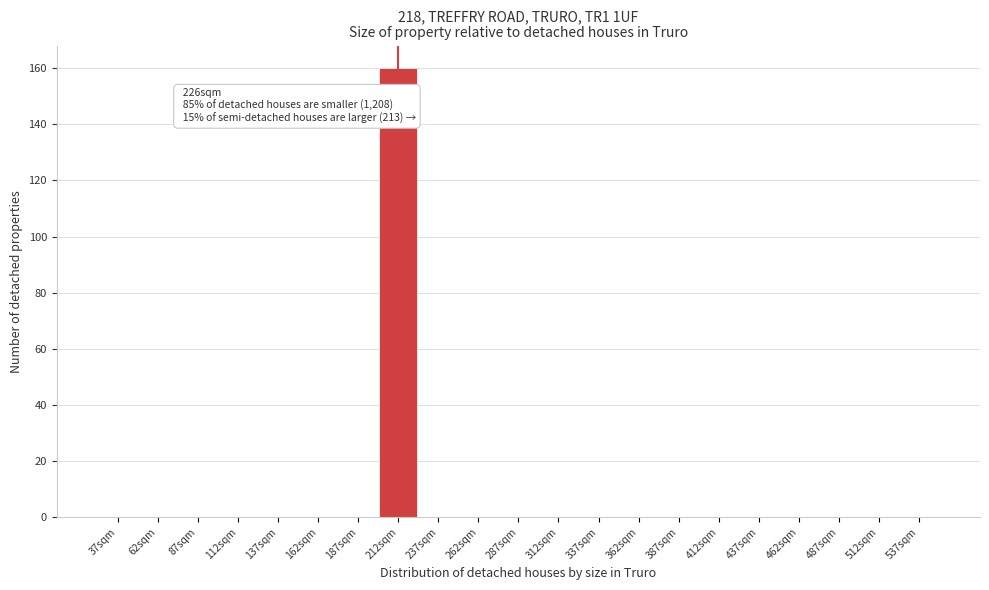

Reading left to right, what are all the values shown in this chart?

37sqm=0	62sqm=0	87sqm=0	112sqm=0	137sqm=0	162sqm=0	187sqm=0	212sqm=160	237sqm=0	262sqm=0	287sqm=0	312sqm=0	337sqm=0	362sqm=0	387sqm=0	412sqm=0	437sqm=0	462sqm=0	487sqm=0	512sqm=0	537sqm=0